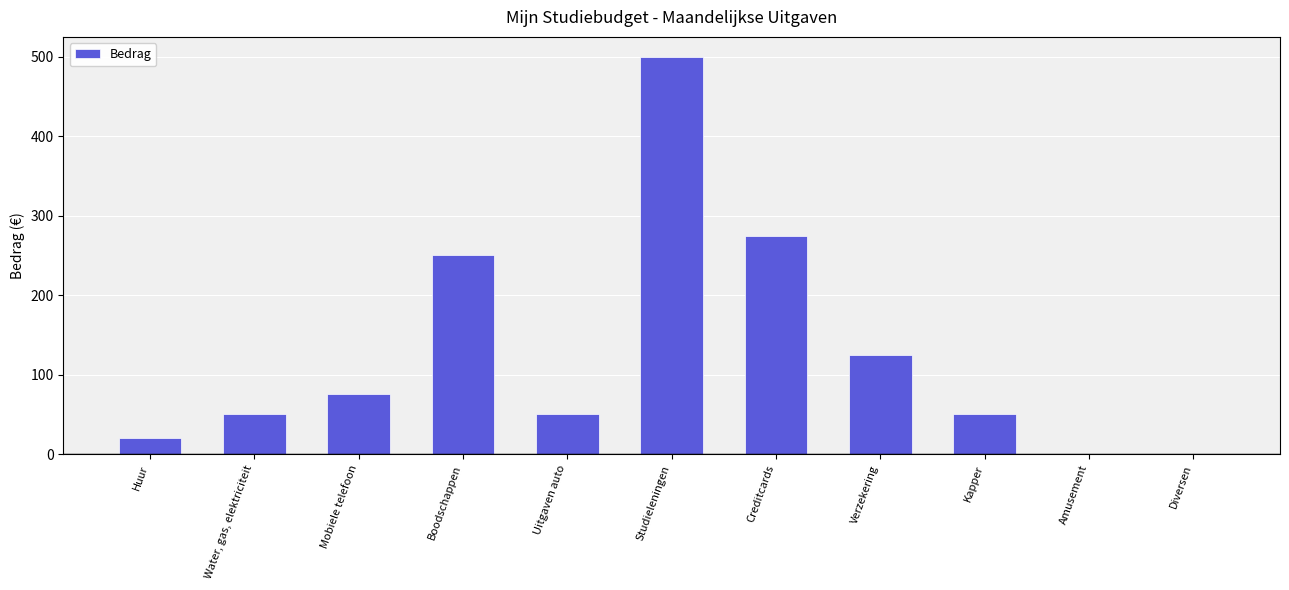

At which category does the chart reach its peak across all series?

Studieleningen